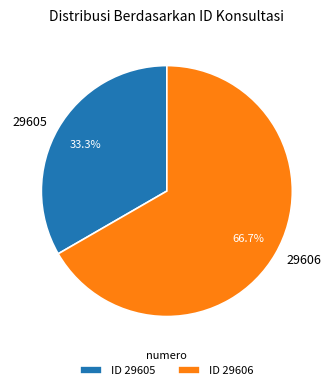

To the nearest percent, what percentage of the pie is 29605?

33%